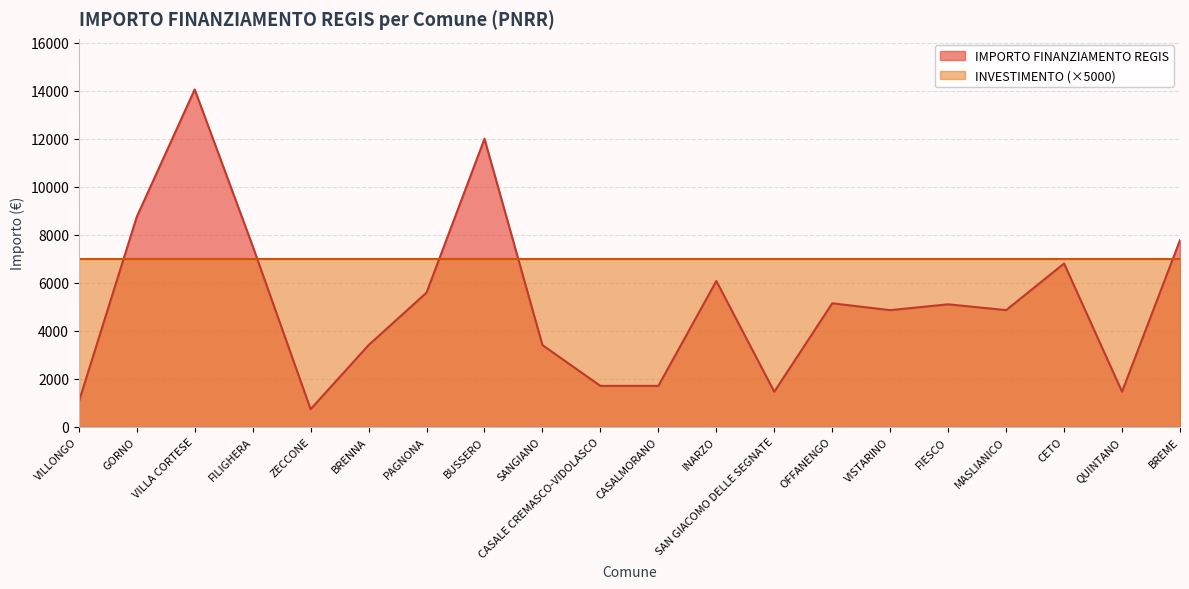

Reading left to right, what are all the values shown in this chart?

VILLONGO=1029	GORNO=8748	VILLA CORTESE=14063	FILIGHERA=7533	ZECCONE=729	BRENNA=3402	PAGNONA=5589	BUSSERO=12005	SANGIANO=3402	CASALE CREMASCO-VIDOLASCO=1701	CASALMORANO=1701	INARZO=6075	SAN GIACOMO DELLE SEGNATE=1458	OFFANENGO=5145	VISTARINO=4860	FIESCO=5103	MASLIANICO=4860	CETO=6804	QUINTANO=1458	BREME=7776